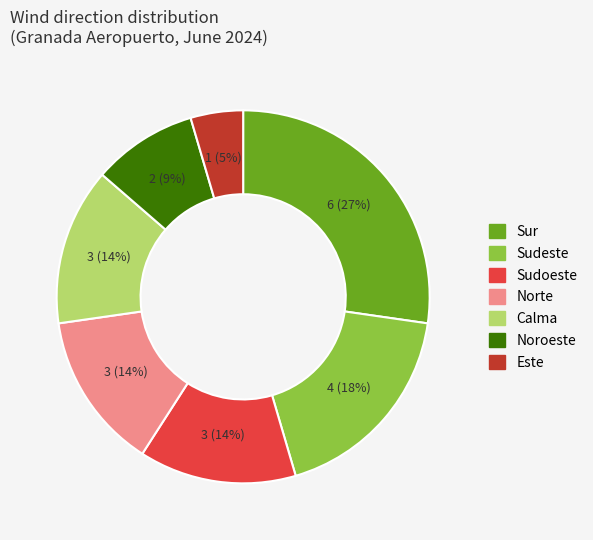

How many segments does this pie chart have?

7